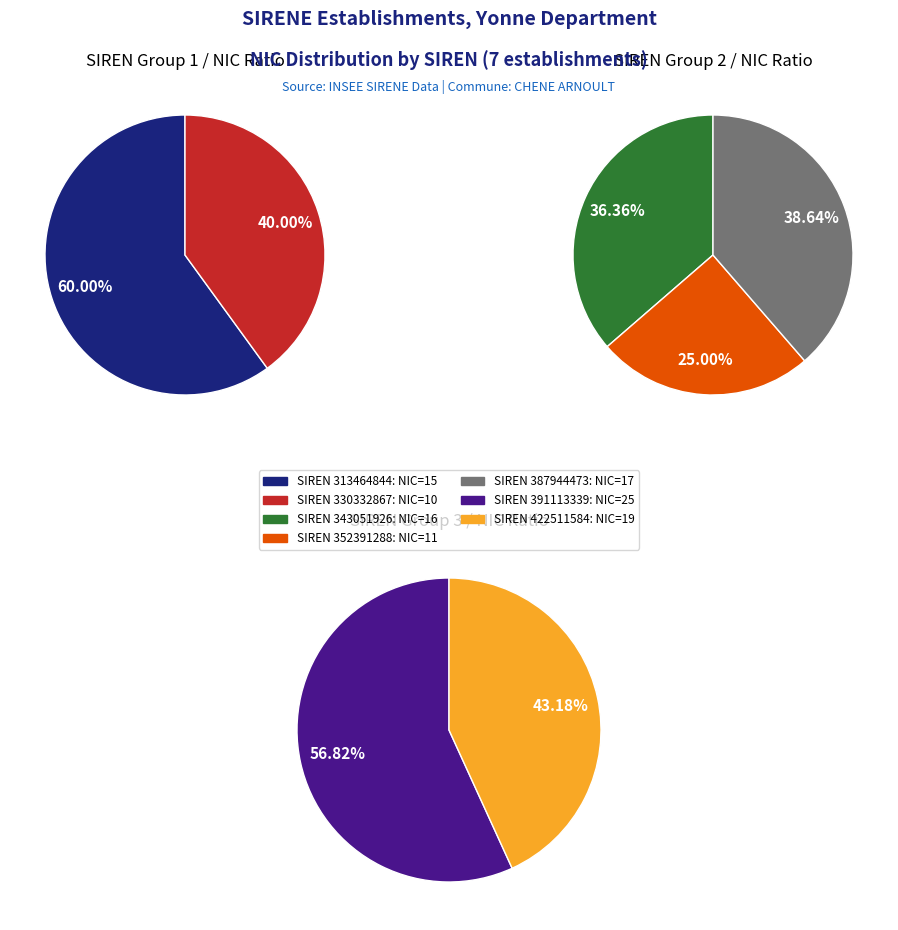

Does 313464844 account for over 50% of the chart?

No